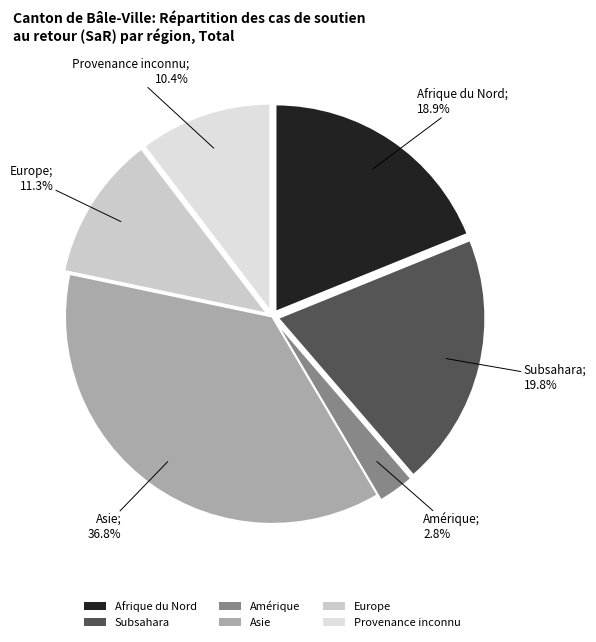

What percentage is the Provenance inconnu slice, to the nearest percent?

10%